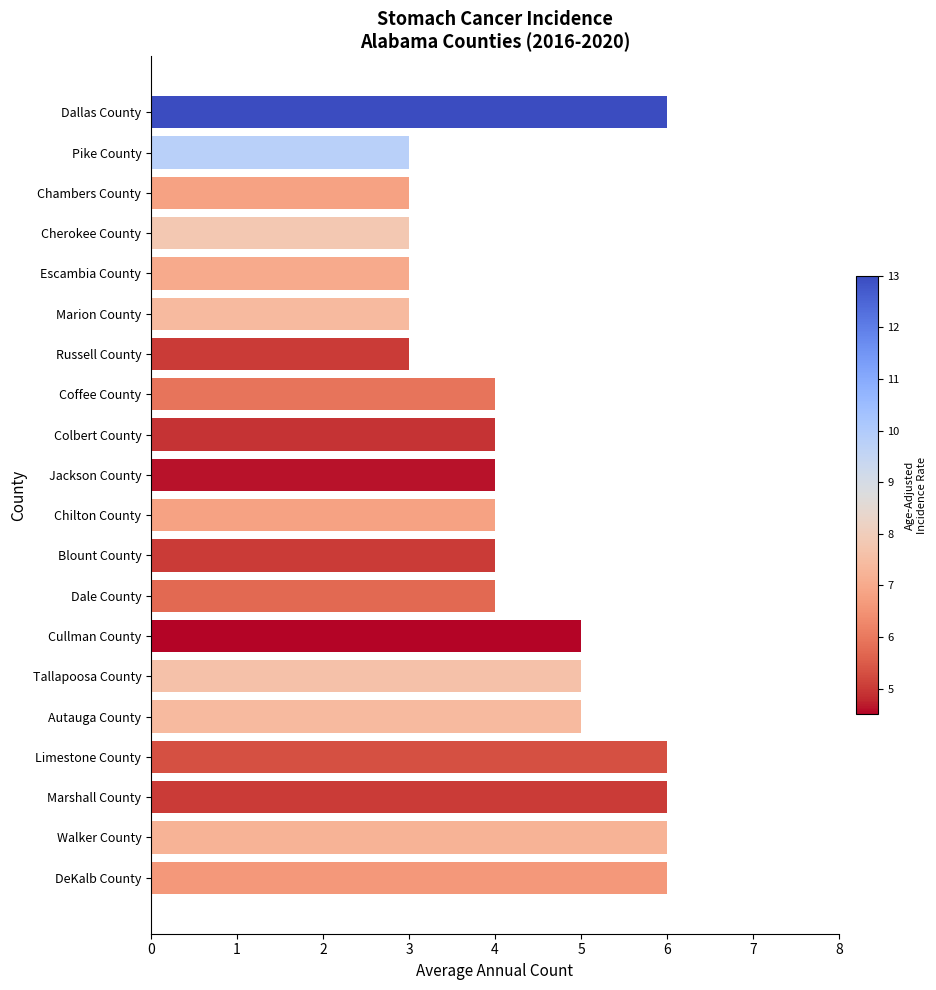

How many series are shown in this chart?

1